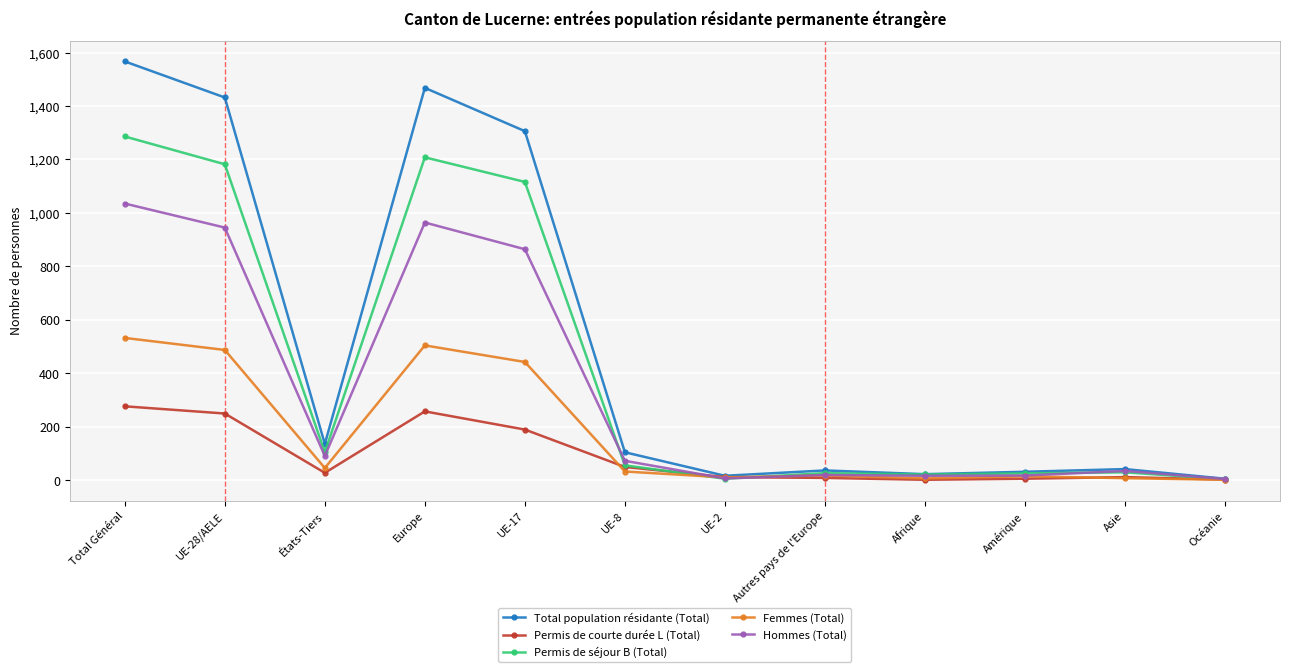

At which category does Permis de courte durée L (Total) reach its first local valley?

États-Tiers